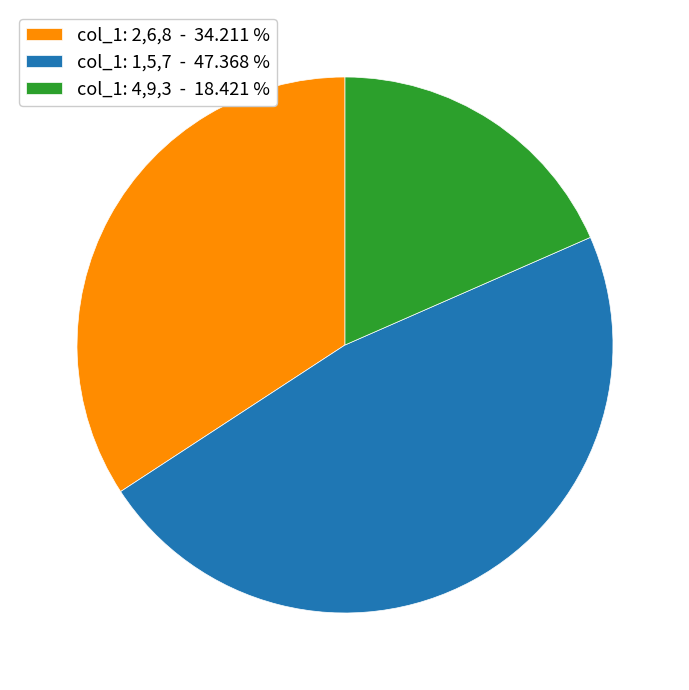

Which slice is the smallest?

col_1: 4,9,3 - 18.421 %